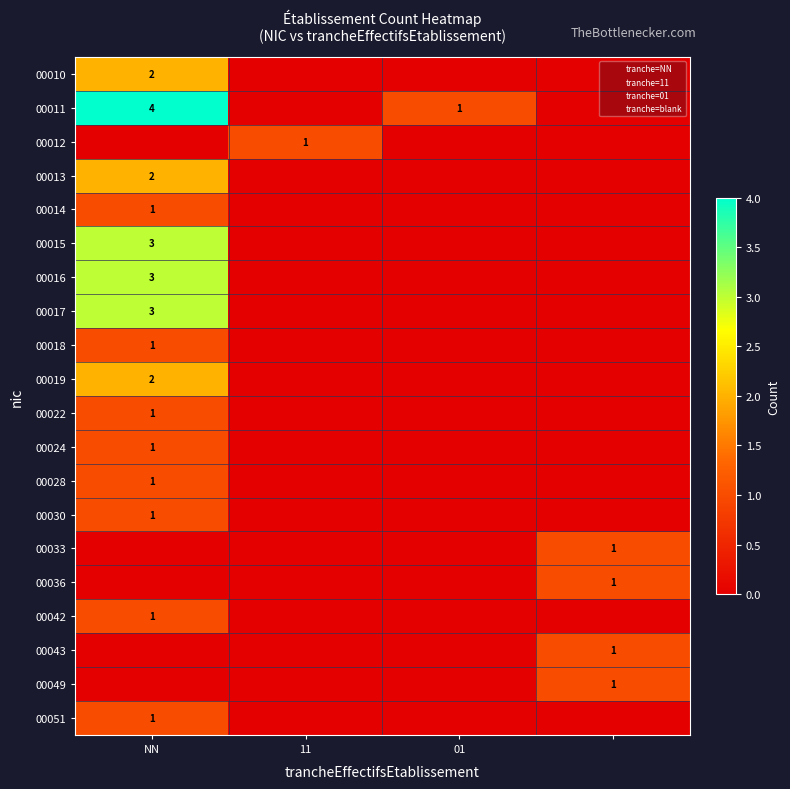

True or false: 00019 has a value of 1 at NN.

False